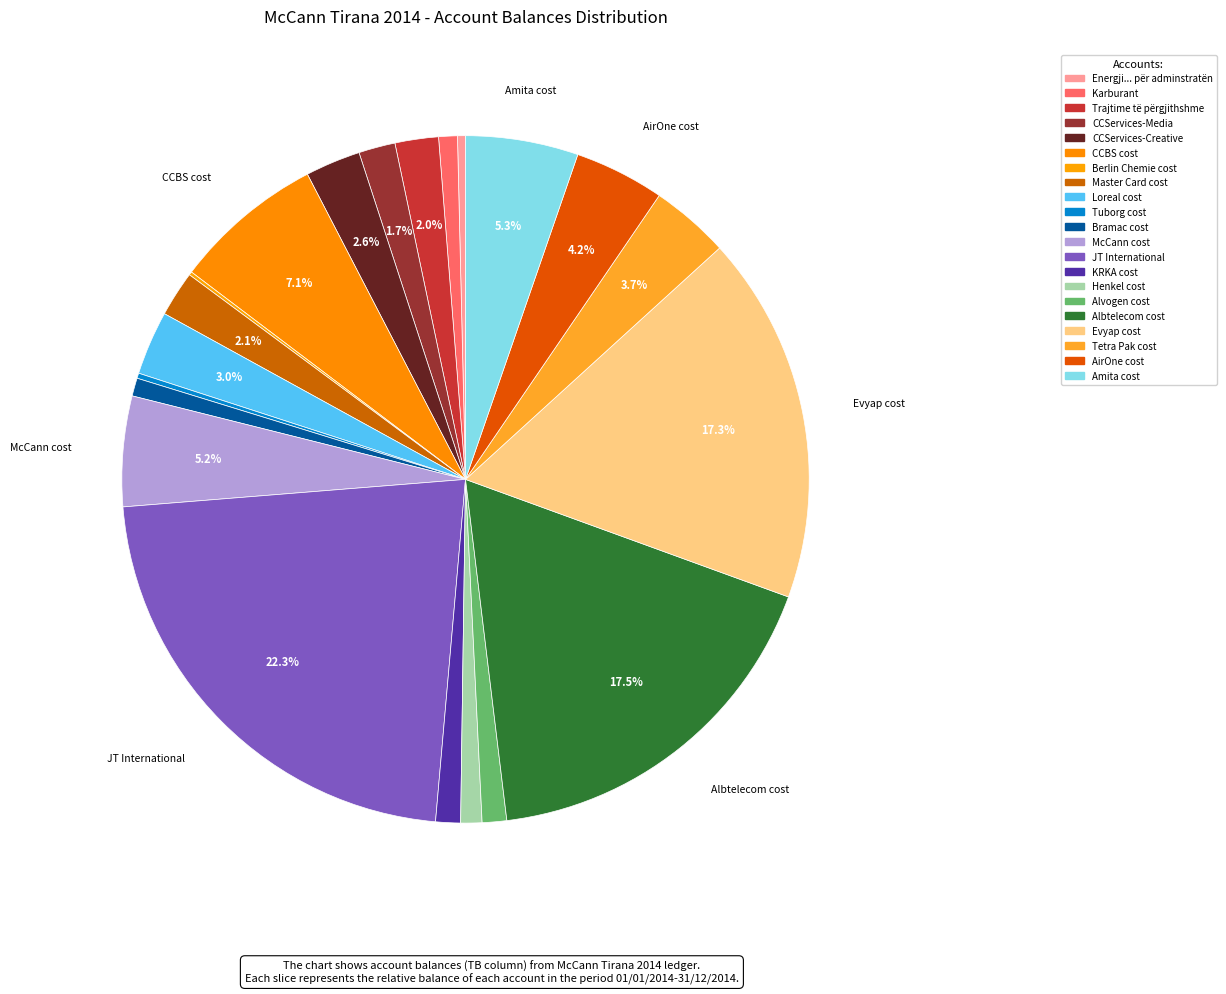

True or false: AirOne cost accounts for 4% of the total.

True